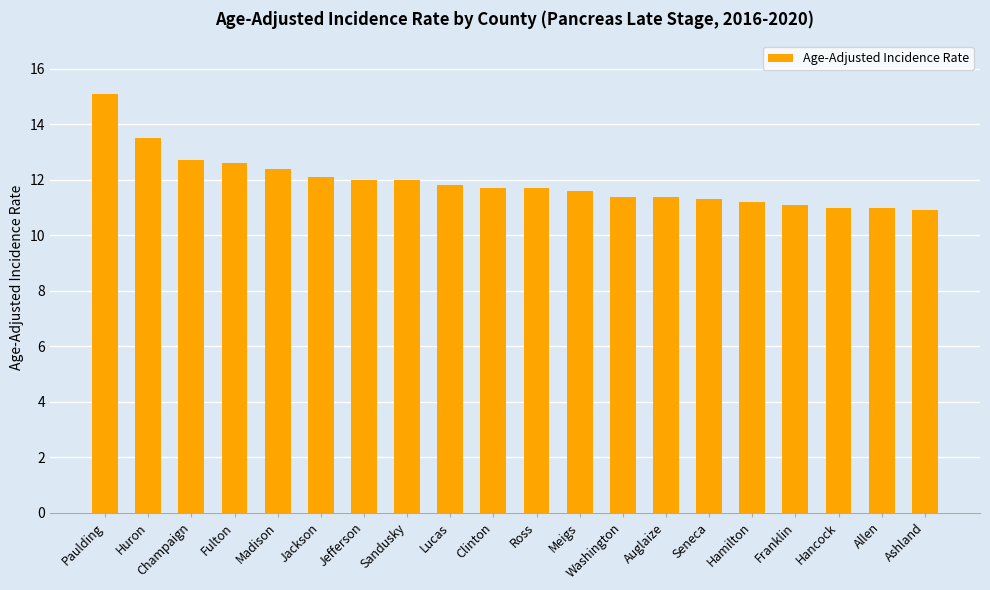

How many bars are there in total?

20